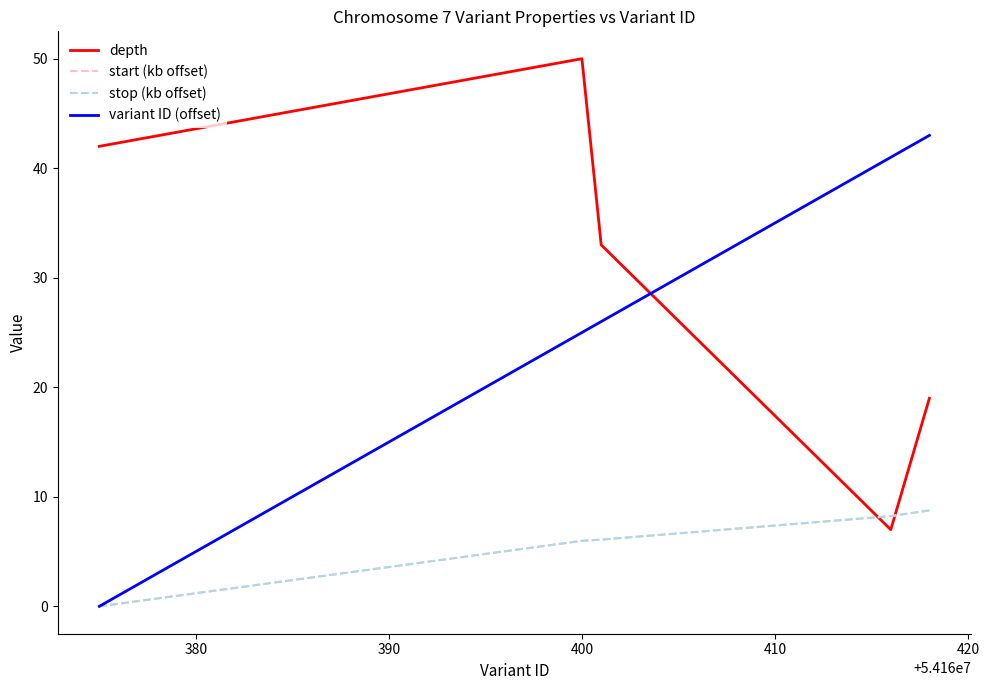

Which series has the largest total across all categories?

depth